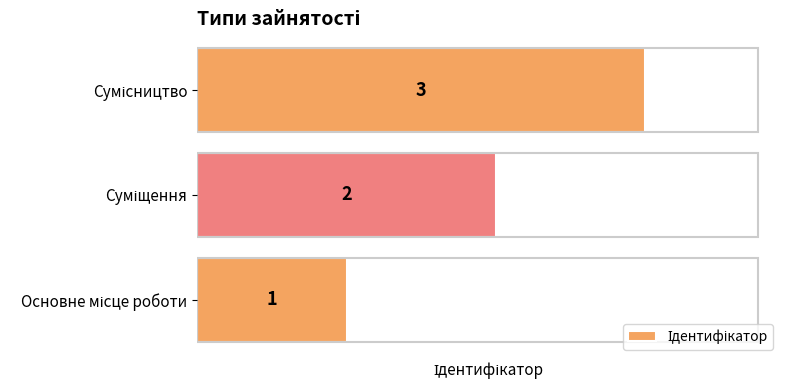

What is the sum of all values?

6